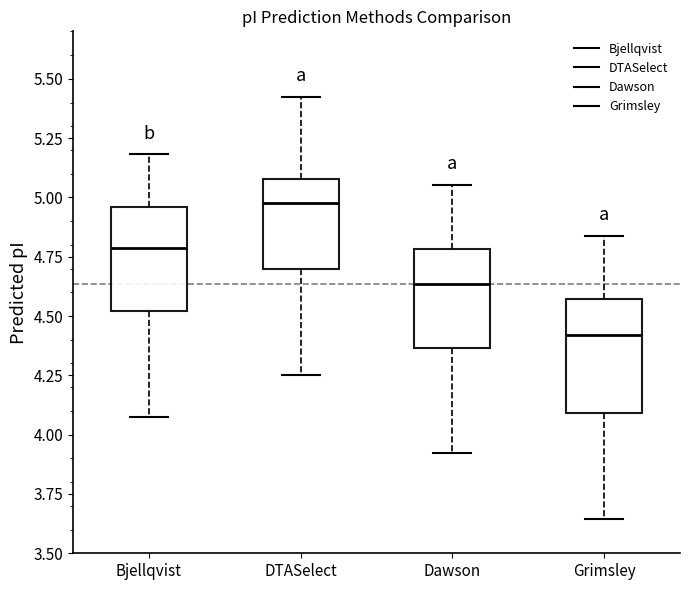

Reading left to right, transcribe this box plot: for each box, give where its median line is, the range the box spans, and where its two whiskers end, as read against the y-axis. The values are not printed on the chart, so give them approximately, as read against the axis.

Bjellqvist: median 4.80, box 4.50 to 4.95, whiskers 4.10 to 5.20
DTASelect: median 5.00, box 4.70 to 5.10, whiskers 4.25 to 5.40
Dawson: median 4.65, box 4.35 to 4.80, whiskers 3.90 to 5.05
Grimsley: median 4.40, box 4.10 to 4.55, whiskers 3.65 to 4.85